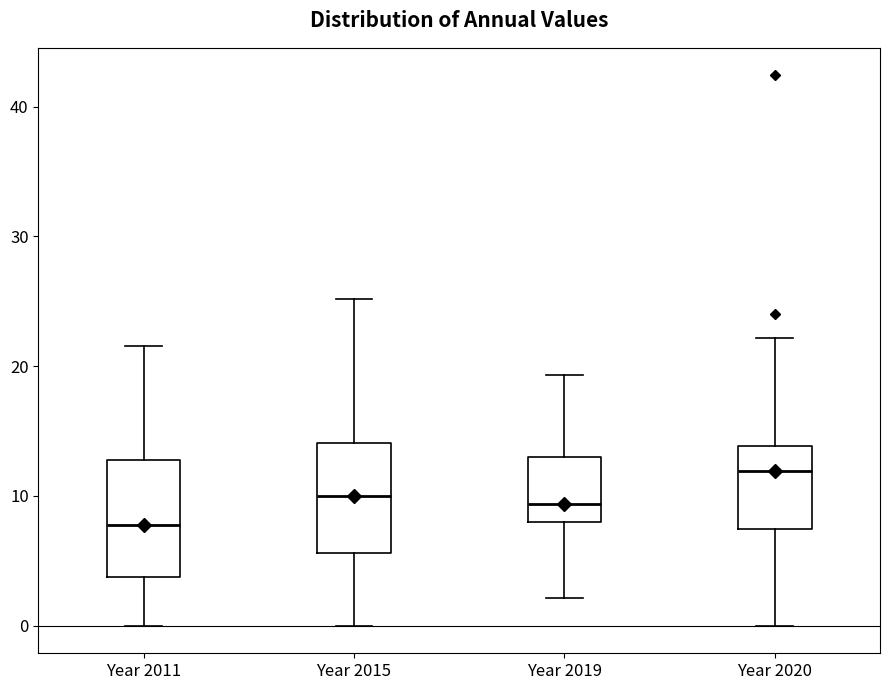

Where does the median line of the box for Year 2015 sit on the y-axis? The values are not printed on the chart, so give them approximately, as read against the axis.

10